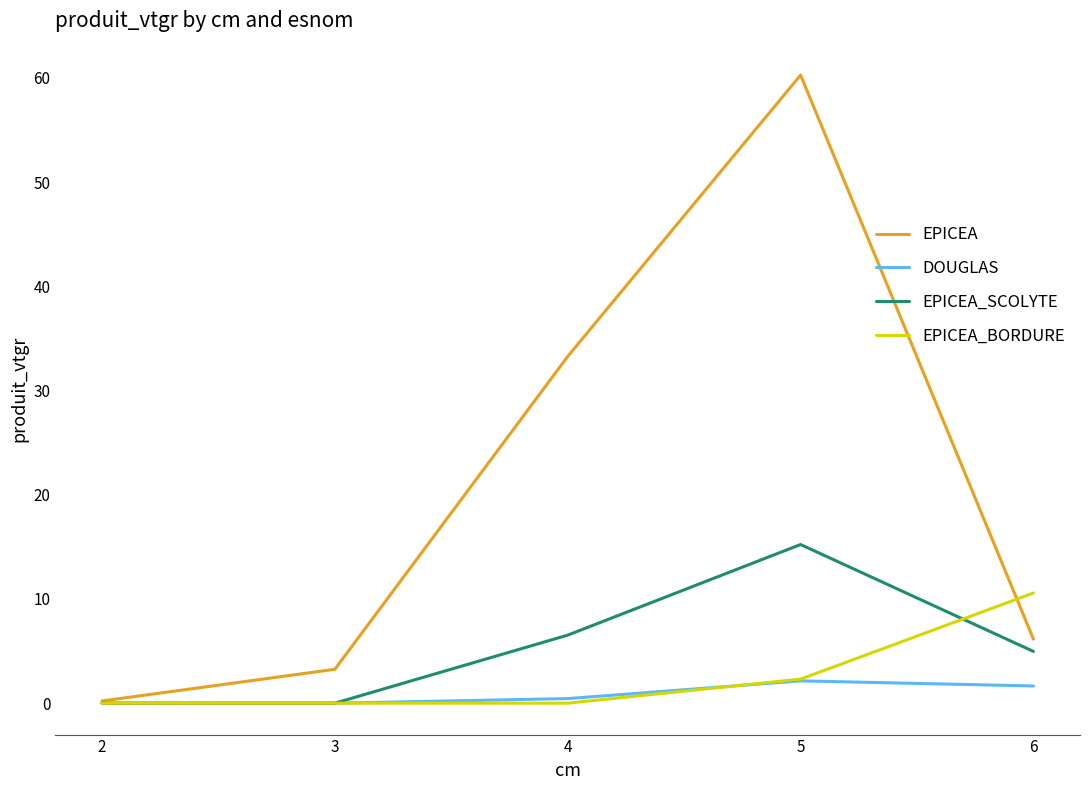

What is the difference between the highest and lowest values at 6?

8.9